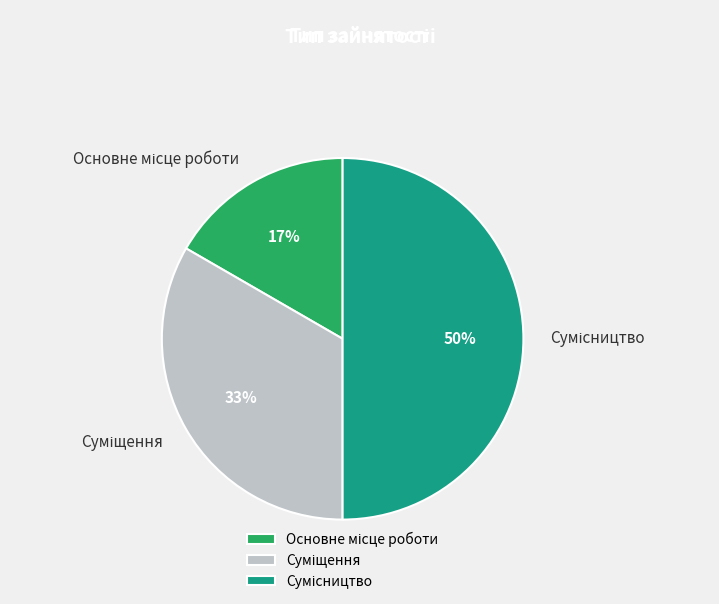

To the nearest percent, what is the average slice percentage?

33%